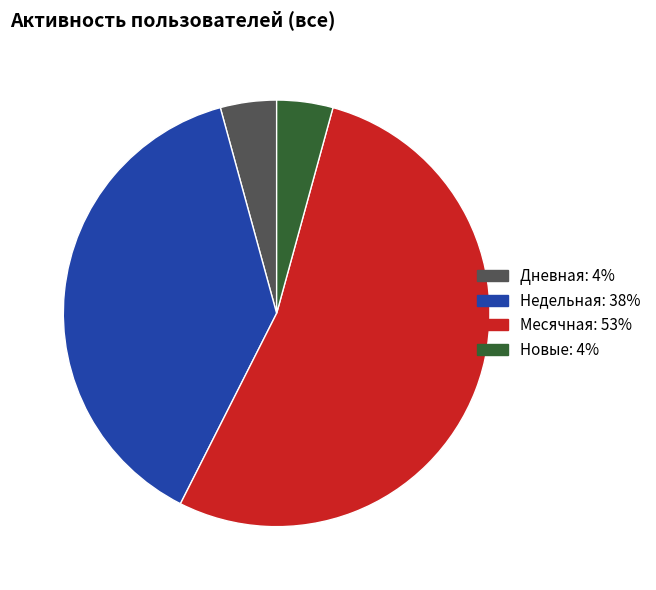

Is there a majority slice in this chart?

Yes